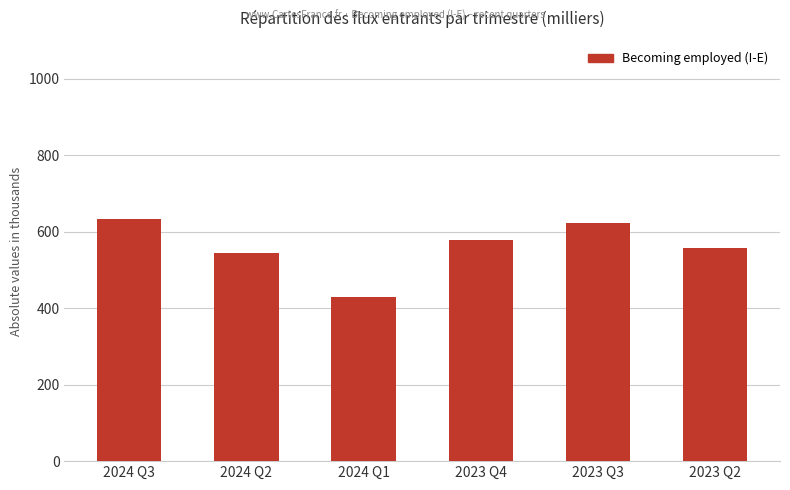

Approximately how many times larger is the value at 2023 Q3 compared to 2024 Q1?

1.5